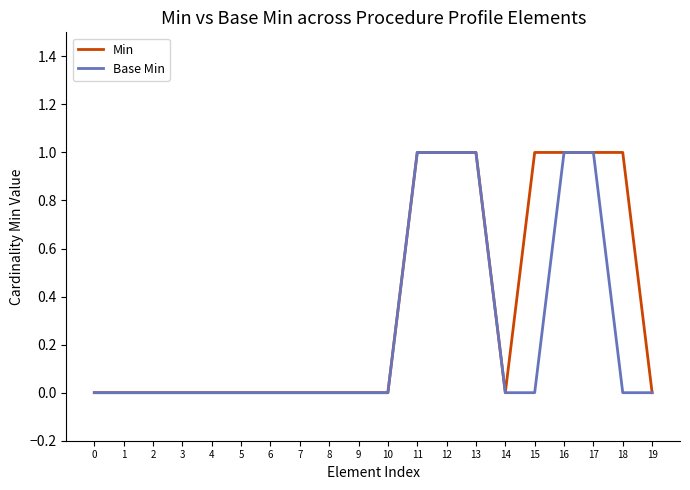

Is the value of Base Min at 16 greater than the value of Min at 2?

Yes